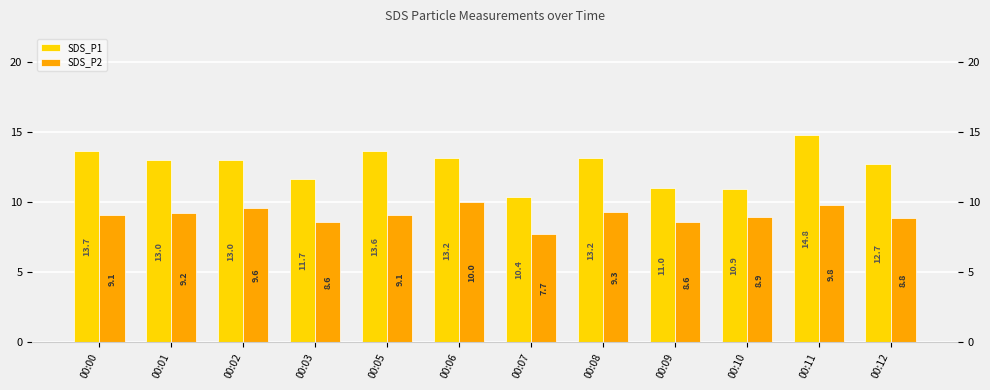

Where is SDS_P2 nearest to the value 8?

00:07